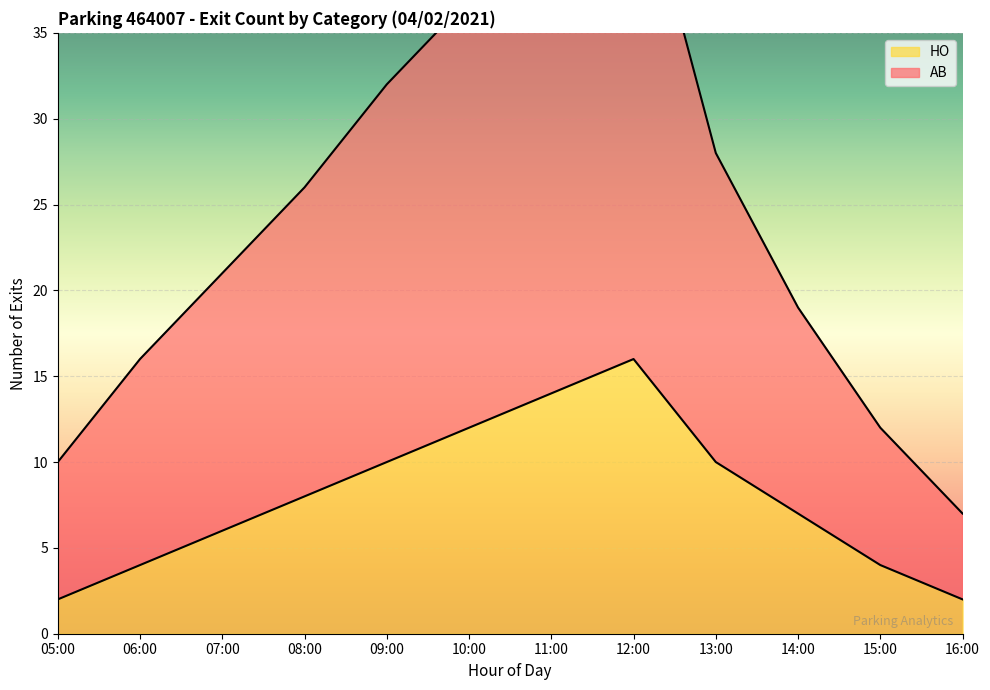

Is it true that HO equals 10 at 07:00?

False